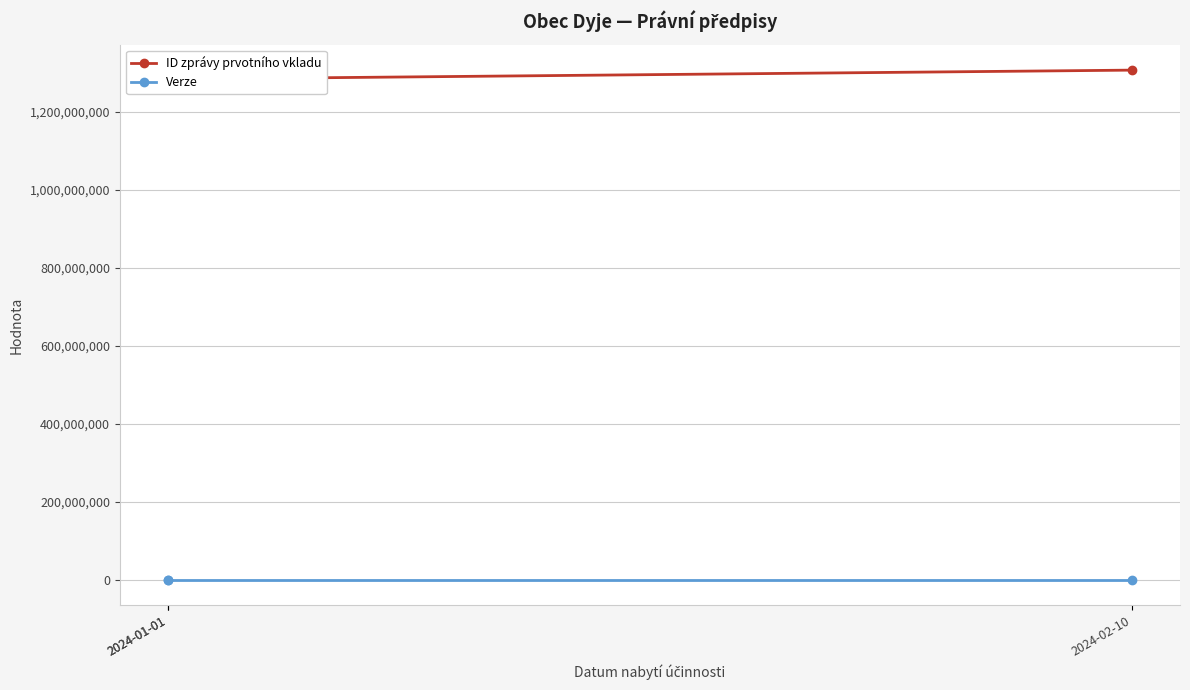

How many data points in ID zprávy prvotního vkladu are less than 1283036769?

1